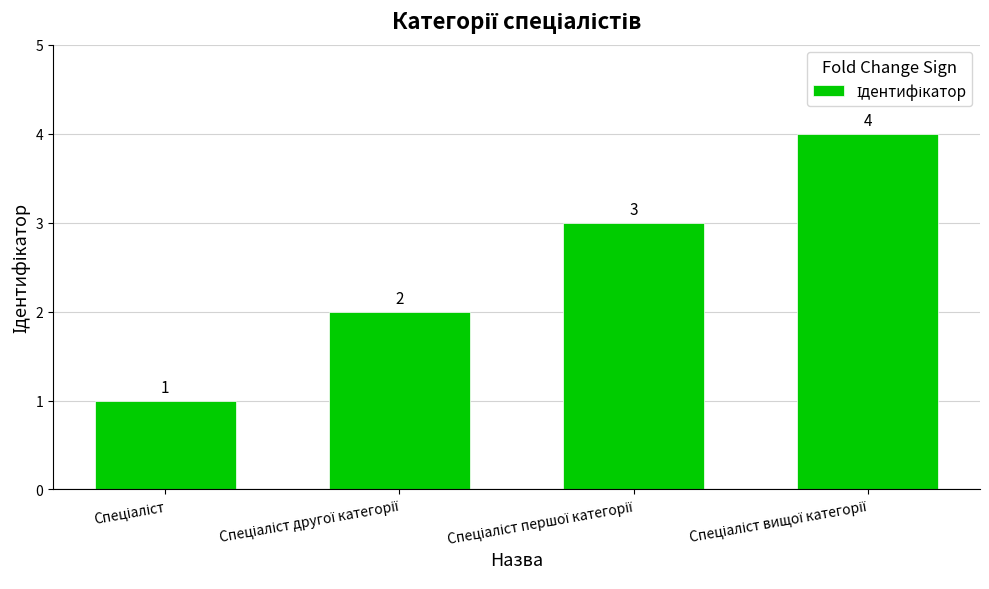

Reading left to right, extract all data points from this chart.

1	2	3	4